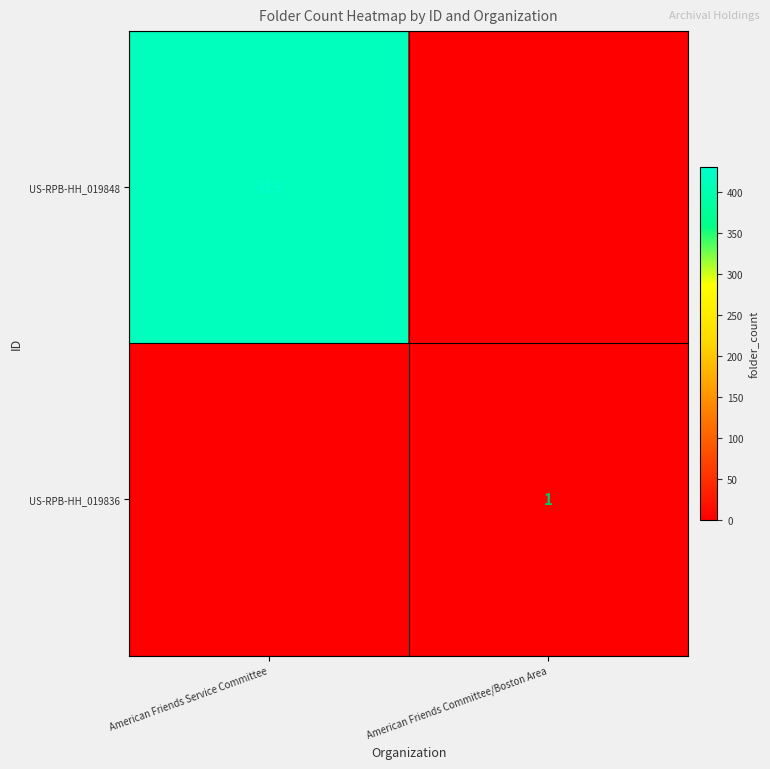

Is the value of US-RPB-HH_019836 at American Friends Committee/Boston Area greater than the value of US-RPB-HH_019848 at American Friends Service Committee?

No